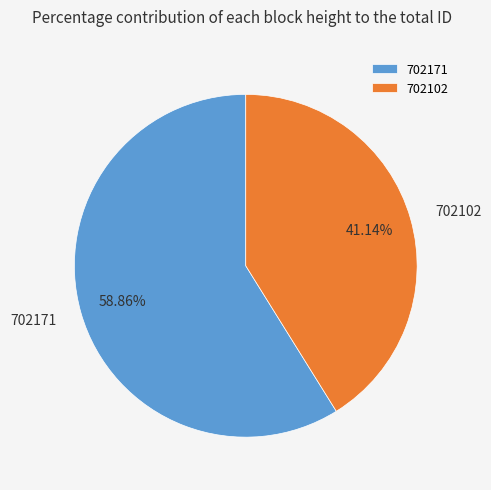

Rank the categories by value from highest to lowest.

702171, 702102